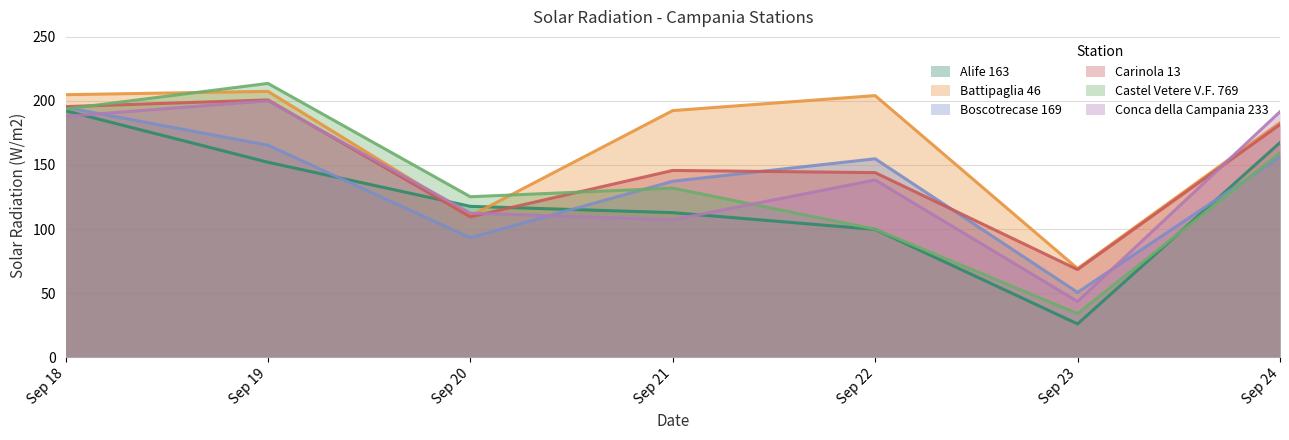

What is the total value across all series at Sep 22?

840.8